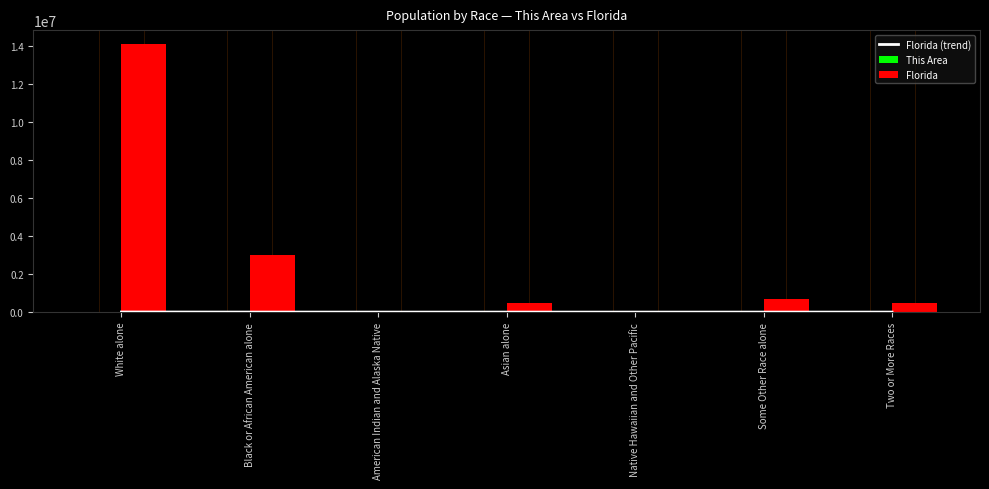

What is the difference between the maximum and minimum values in the Florida series?

14096876.0